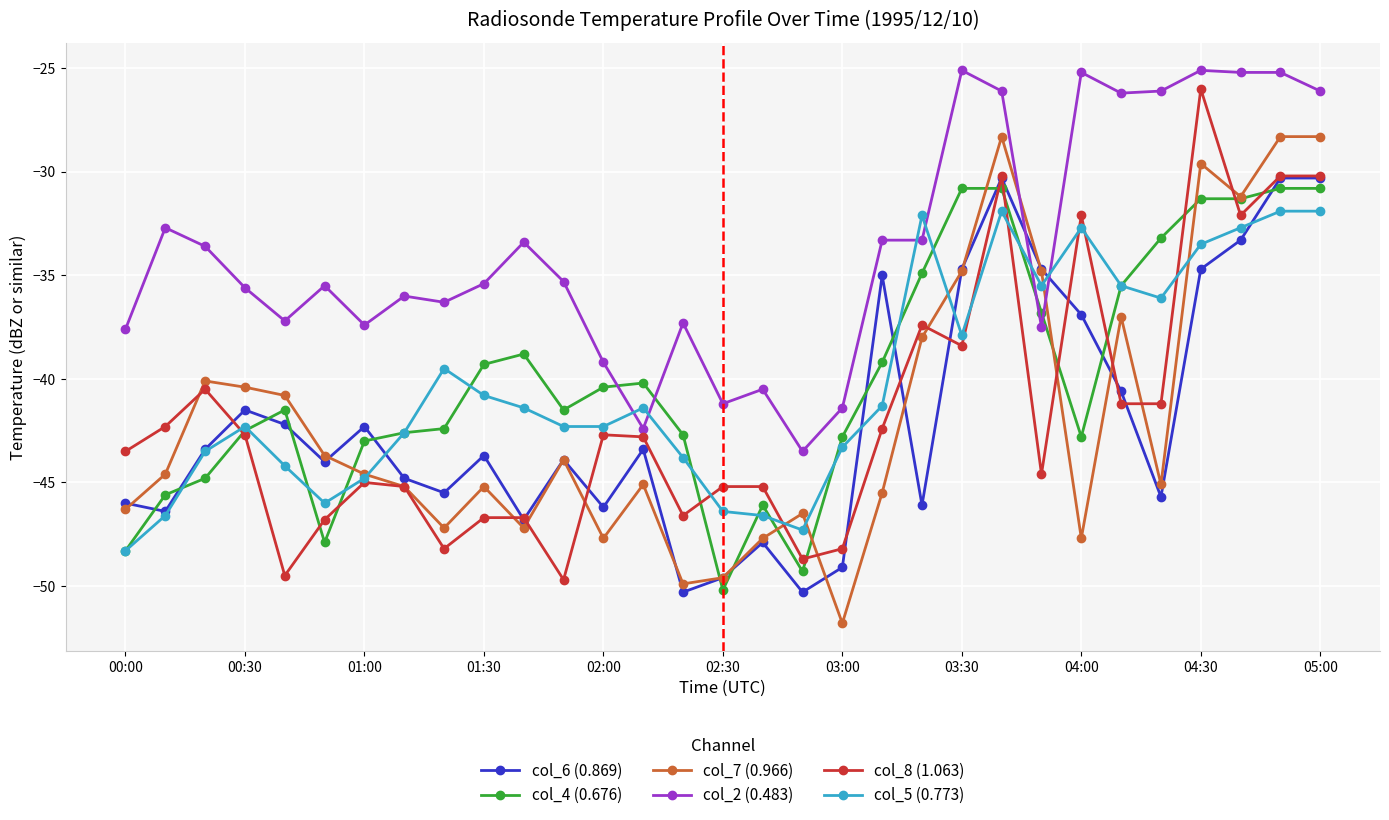

What is the minimum value for col_5 (0.773)?

-48.3